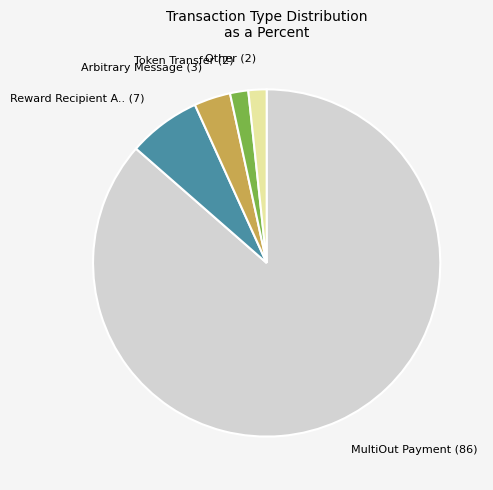

True or false: MultiOut Payment (86) accounts for 98% of the total.

False